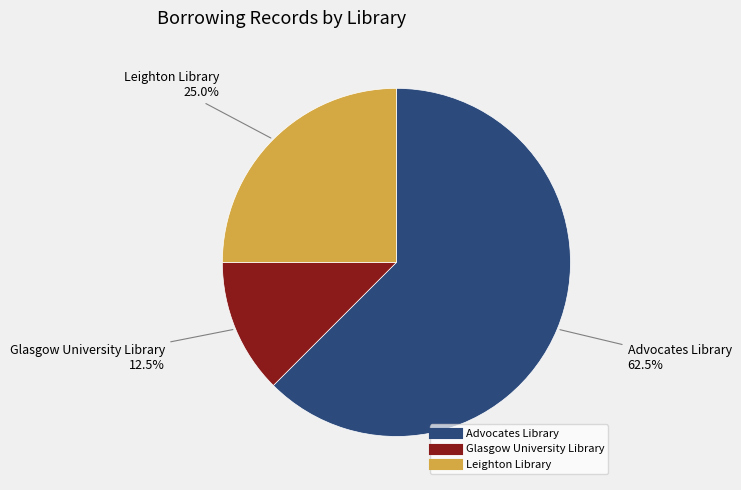

Which category has the smallest portion of the pie?

Glasgow University Library